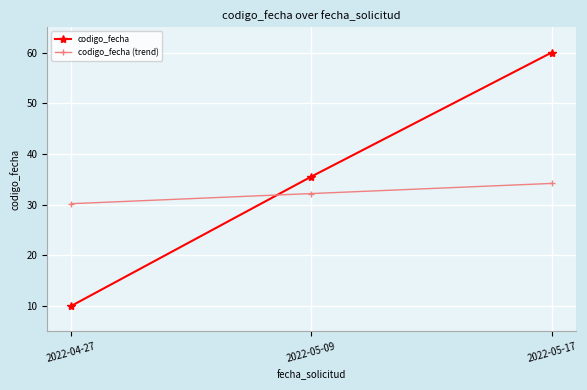

How many lines are shown in the chart?

2